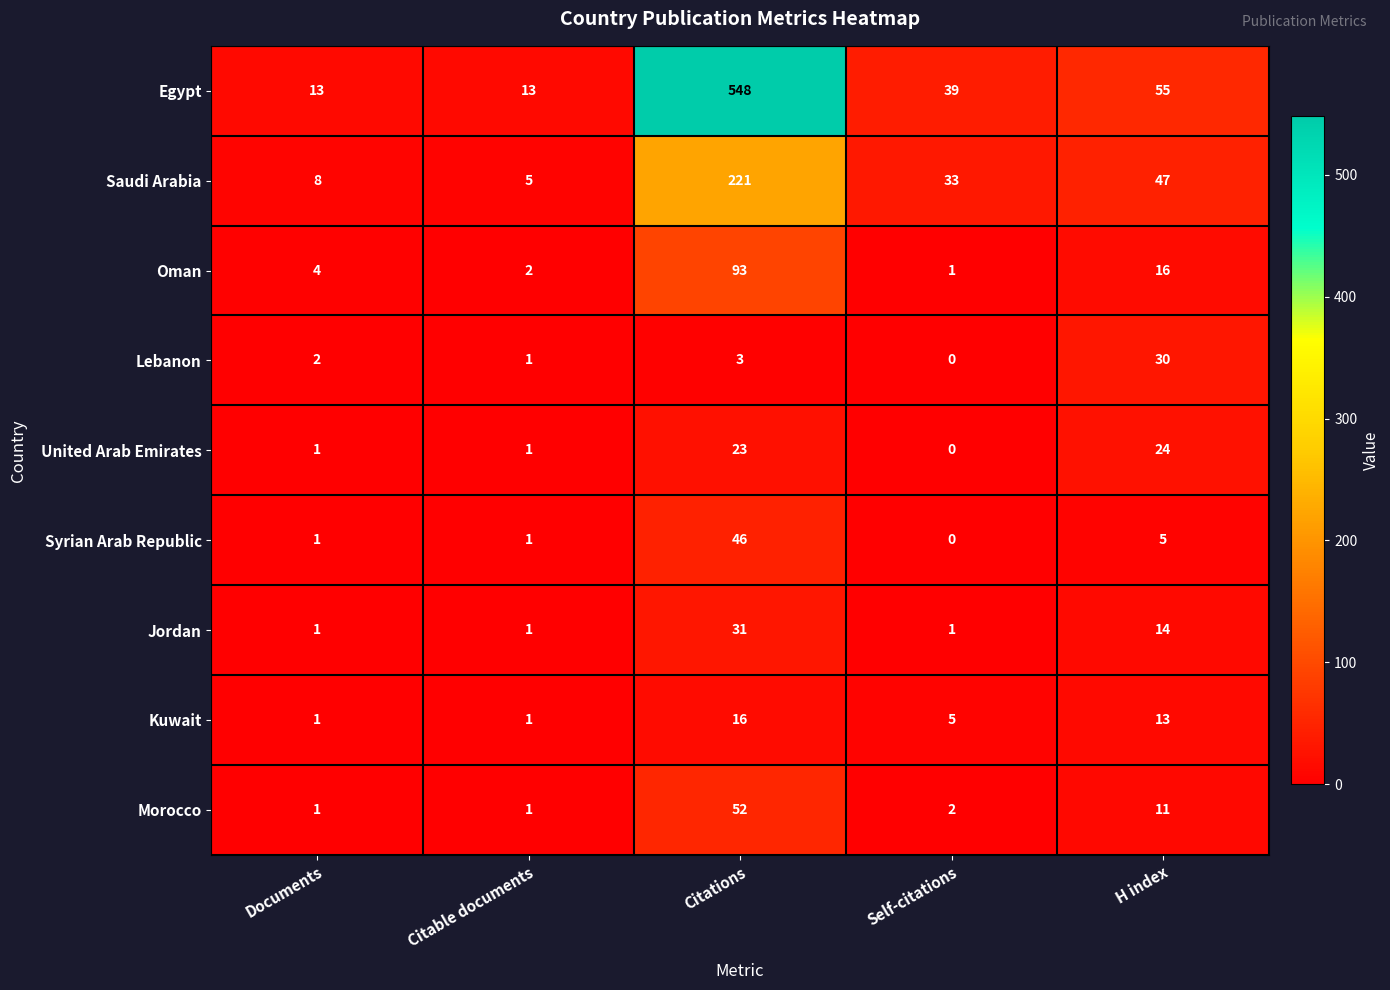

The value of Lebanon at Citations is 2. True or false?

False